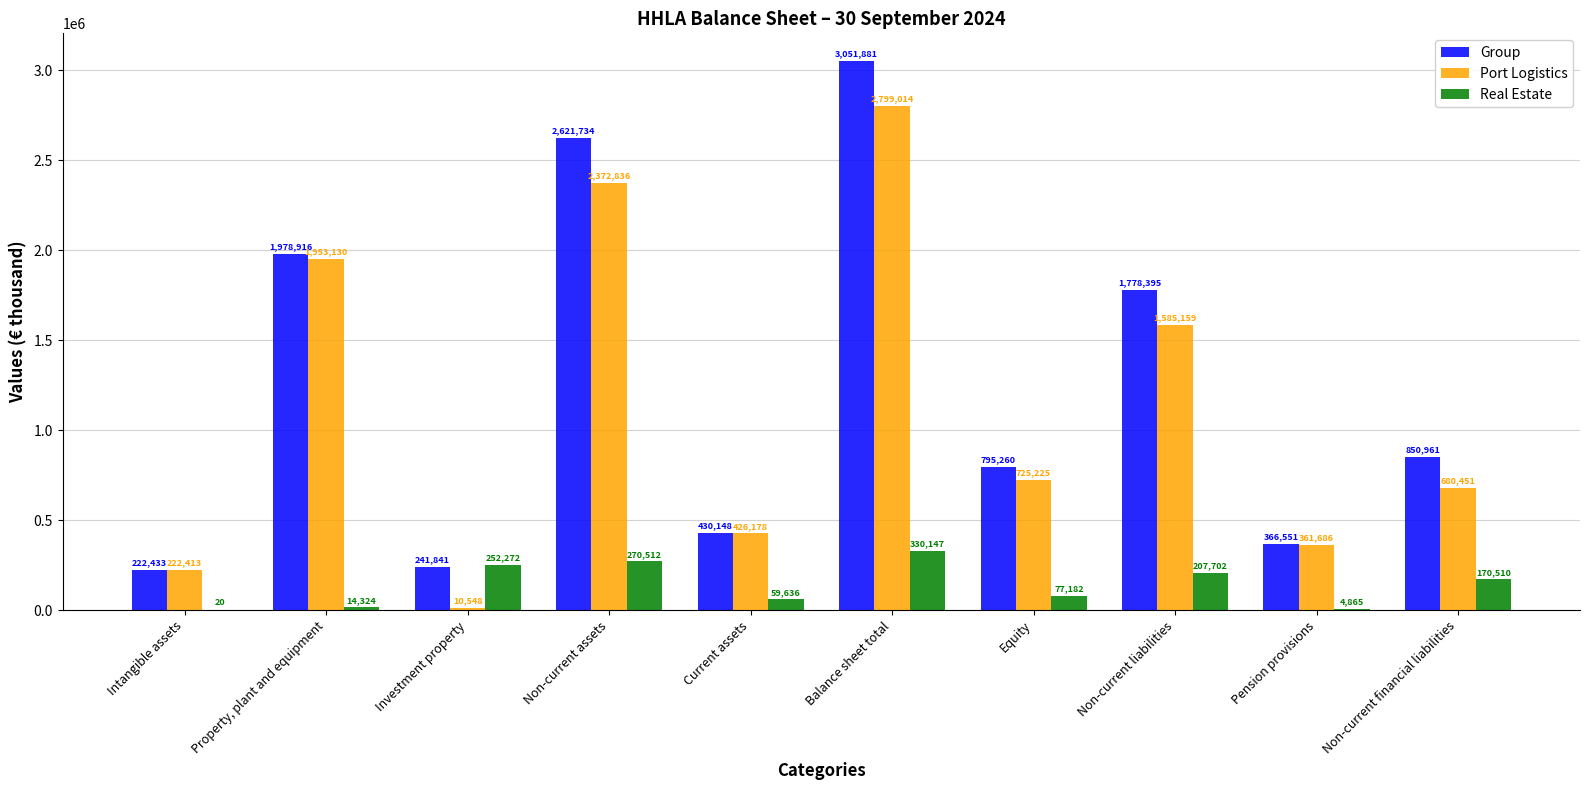

At which label does Port Logistics reach its peak?

Balance sheet total